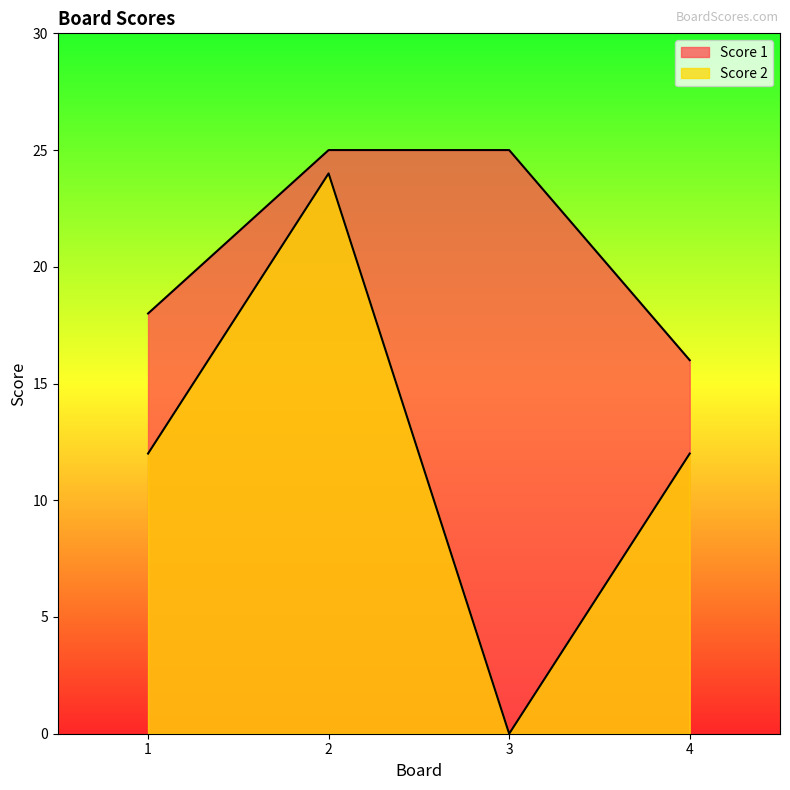

True or false: Score 2 has a value of 12 at 4.

True